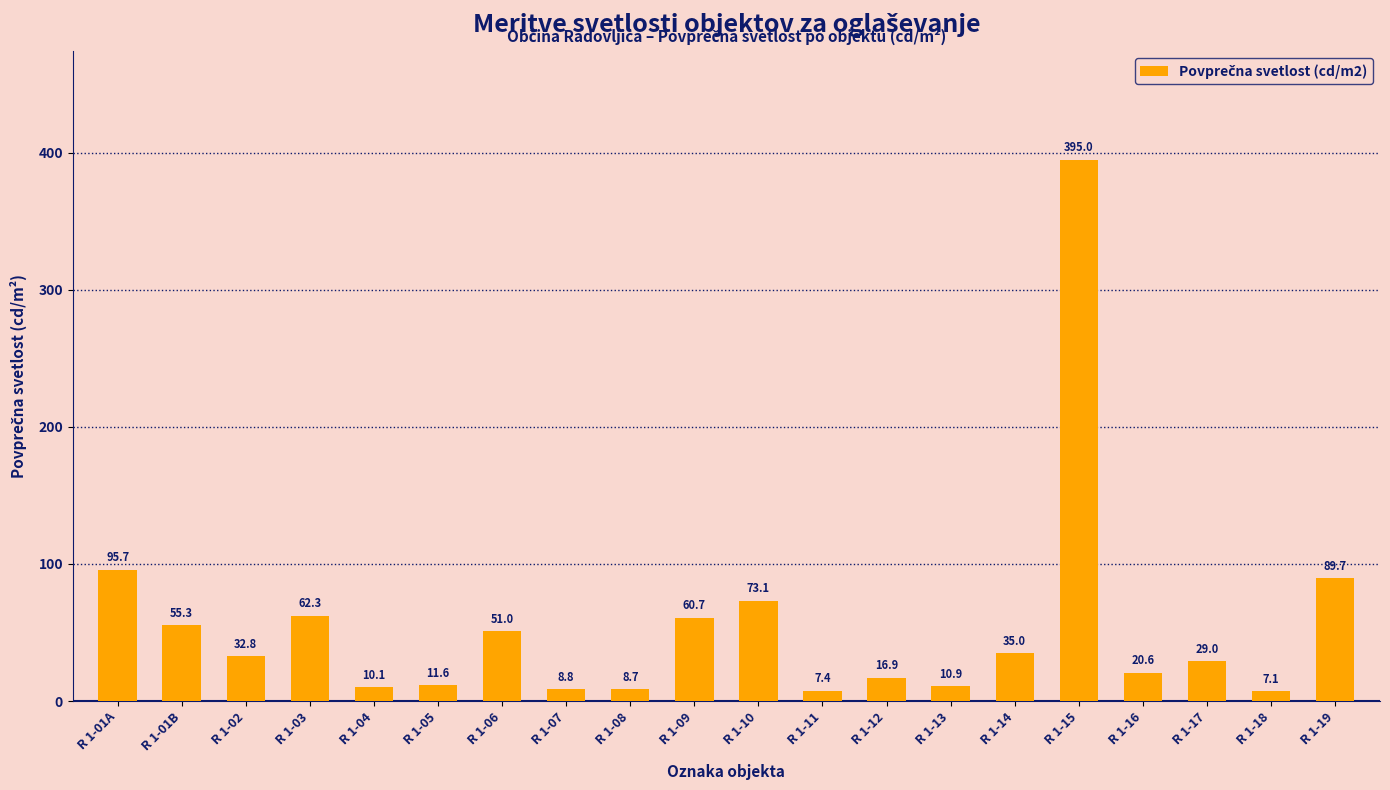

Does the chart contain stacked bars?

No